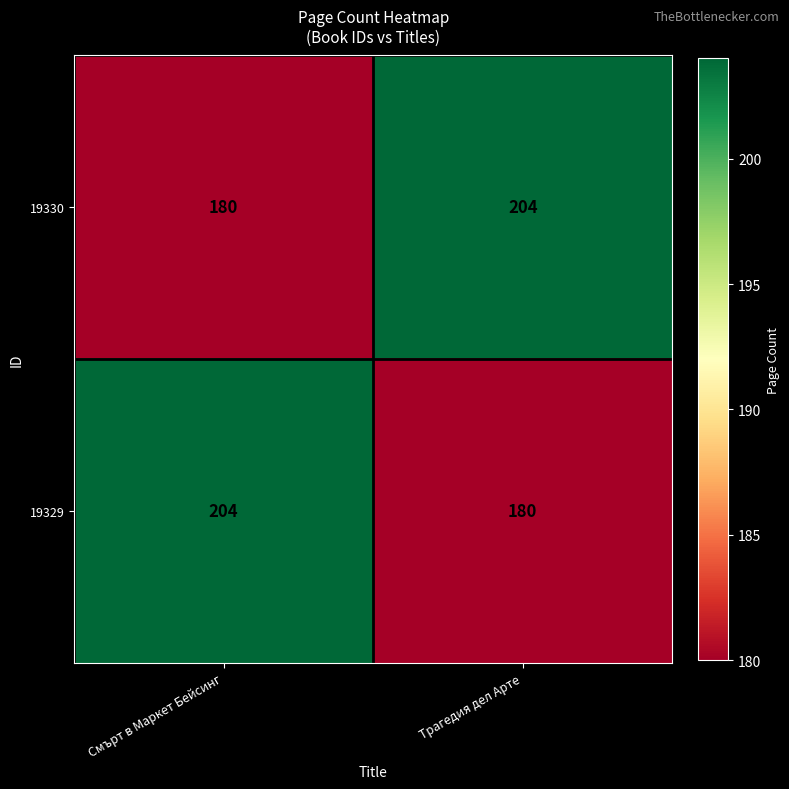

At Трагедия дел Арте, list the series in order from smallest to largest.

19329, 19330